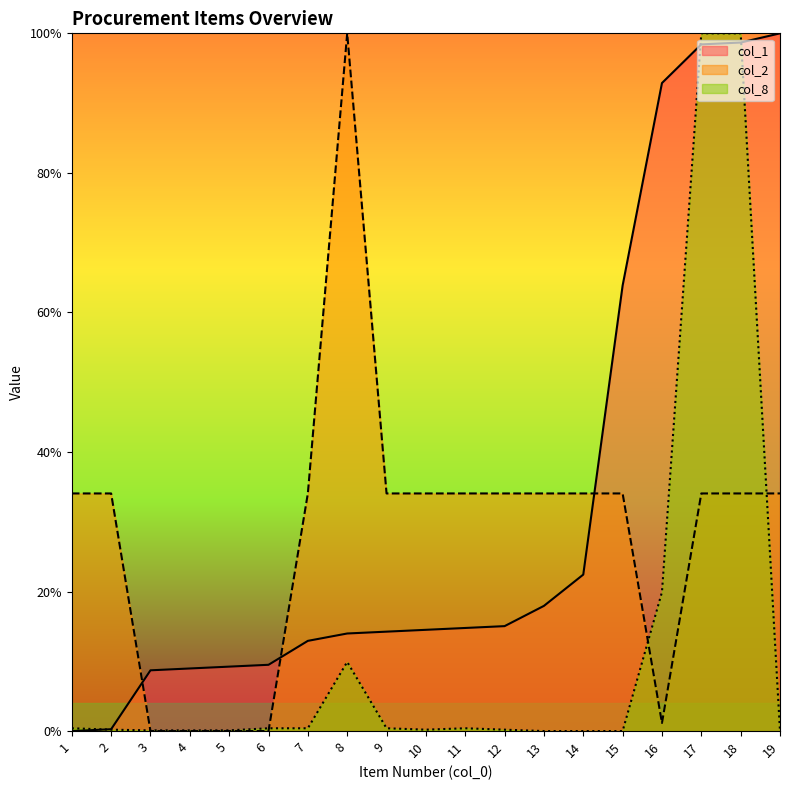

What are all the series names shown in the legend?

col_1, col_2, col_8